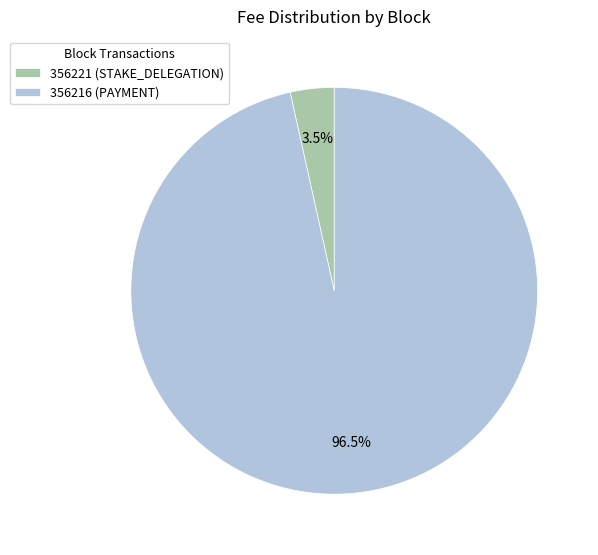

To the nearest percent, what is the difference between the largest and smallest slice percentages?

93%